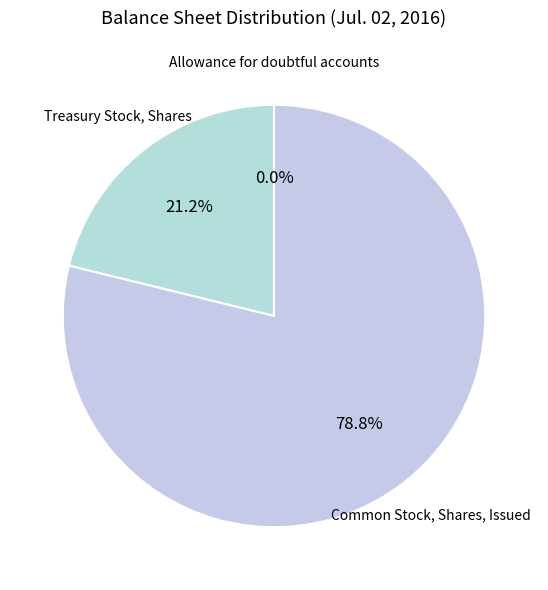

Combined, do Treasury Stock, Shares and Common Stock, Shares, Issued account for over 50%?

Yes